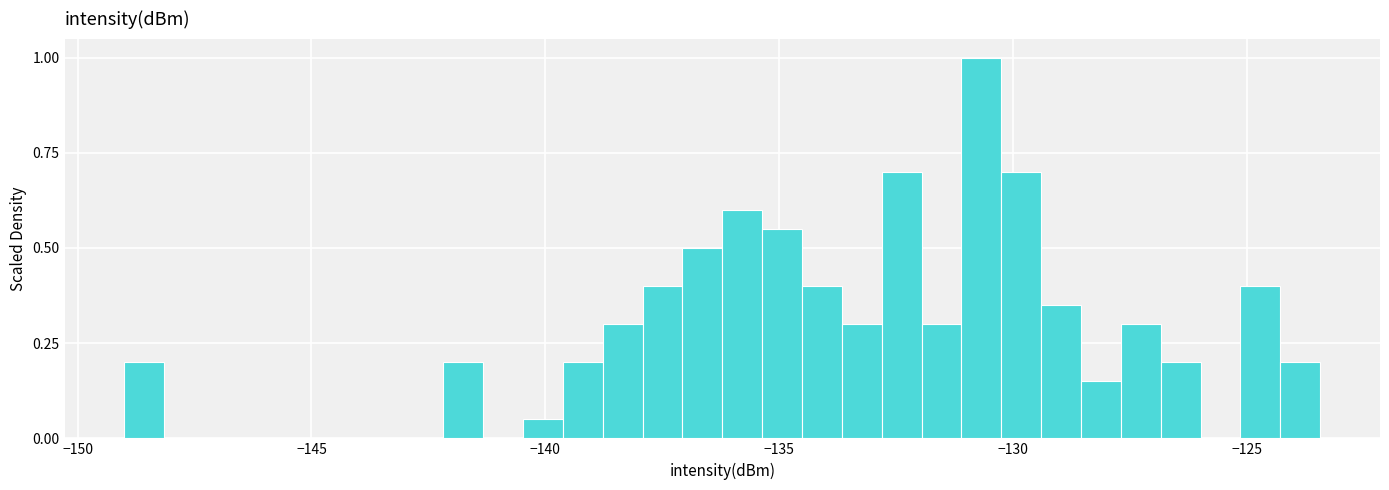

Around what value on the x-axis is the tallest bar? Give the approximate position of its centre, as read against the axis.

-130.5